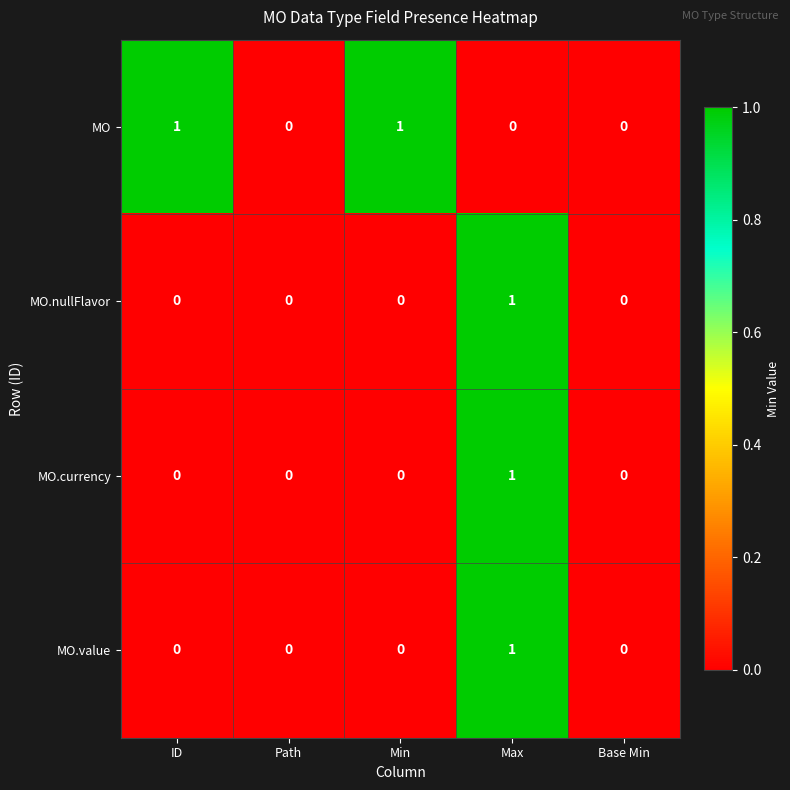

Reading left to right, list all the values displayed in this chart.

MO: 1	0	1	0	0
MO.nullFlavor: 0	0	0	1	0
MO.currency: 0	0	0	1	0
MO.value: 0	0	0	1	0